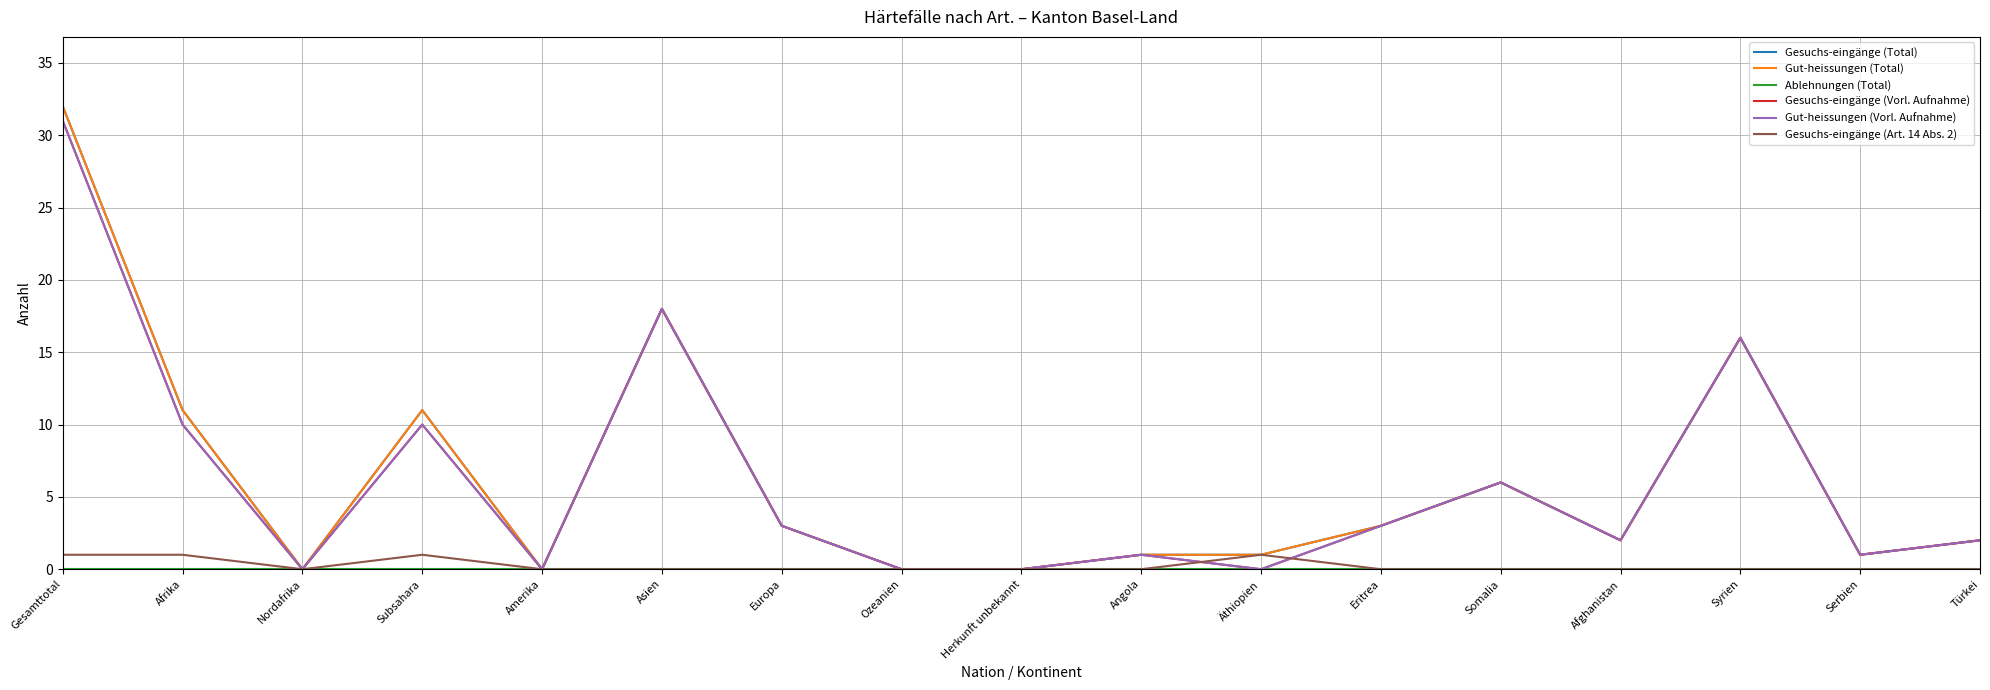

The value of Gesuchs-eingänge (Art. 14 Abs. 2) at Äthiopien is 1. True or false?

True